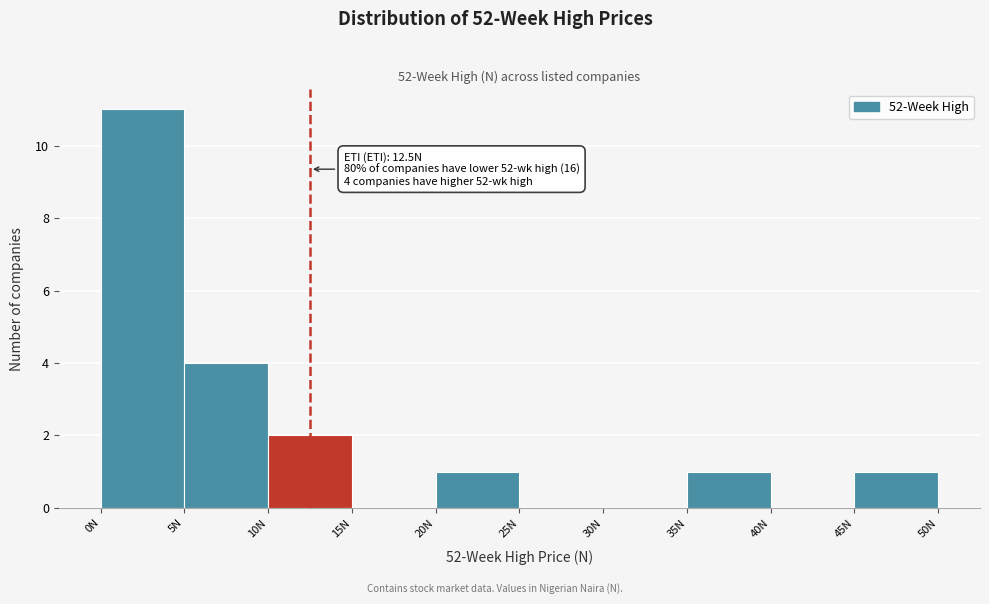

Over which range of the x-axis is the bar tallest?

0 to 5